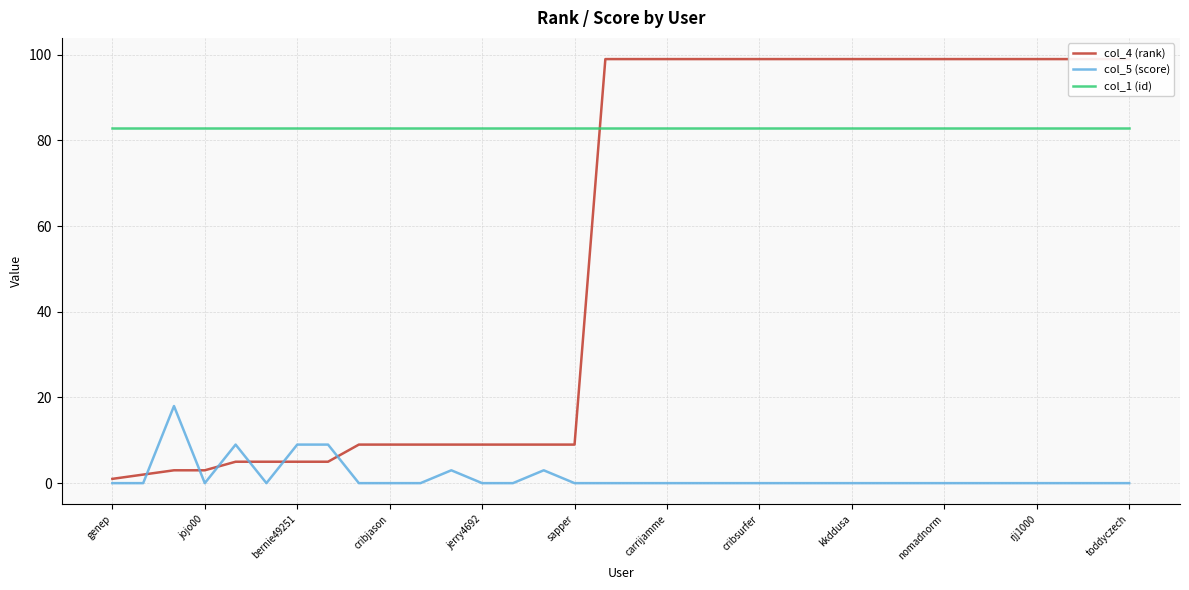

Reading left to right, extract all data points from this chart.

col_4 (rank): 1	2	3	3	5	5	5	5	9	9	9	9	9	9	9	9	99	99	99	99	99	99	99	99	99	99	99	99	99	99	99	99	99	99
col_5 (score): 0	0	18	0	9	0	9	9	0	0	0	3	0	0	3	0	0	0	0	0	0	0	0	0	0	0	0	0	0	0	0	0	0	0
col_1 (id): 83	83	83	83	83	83	83	83	83	83	83	83	83	83	83	83	83	83	83	83	83	83	83	83	83	83	83	83	83	83	83	83	83	83